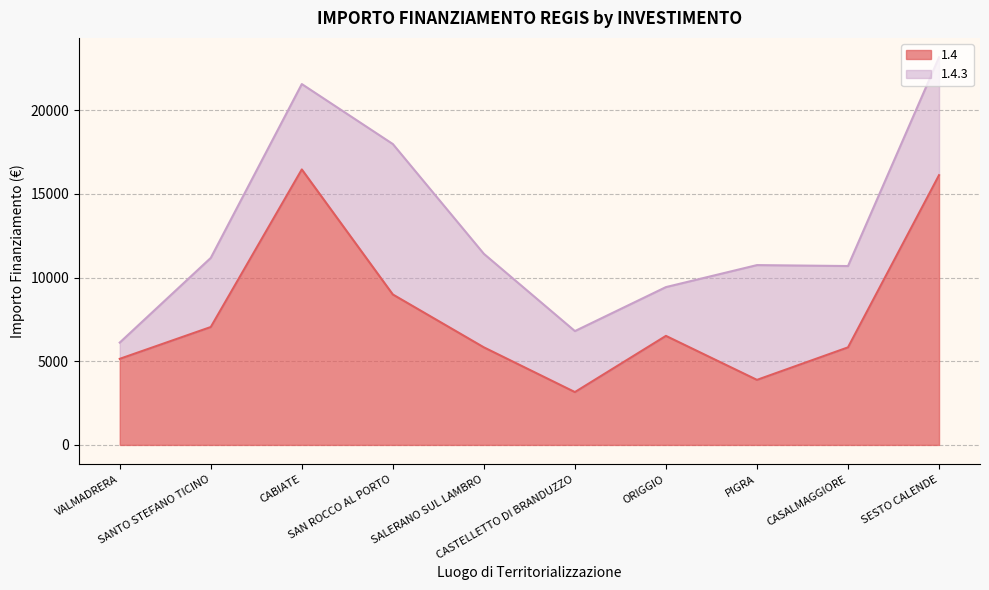

Which category has the highest value across all series?

CABIATE